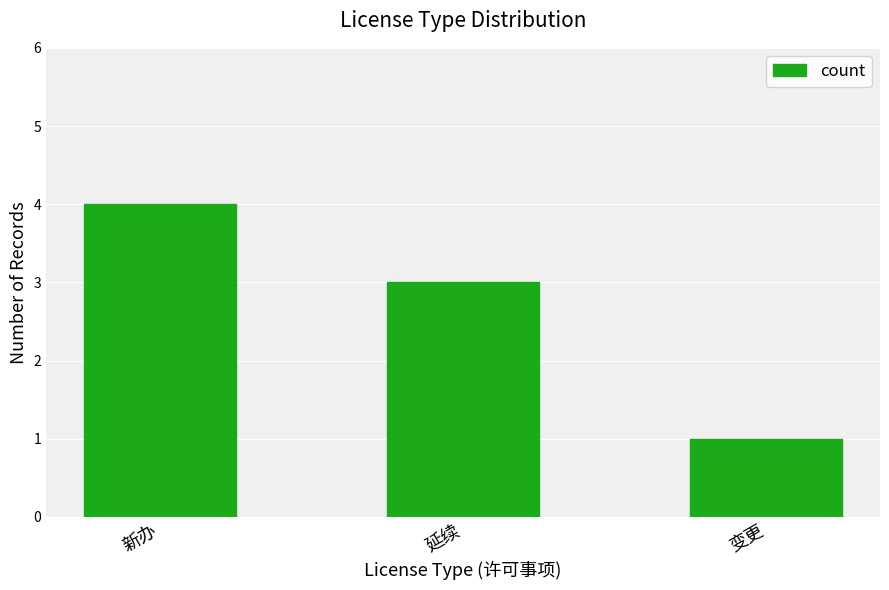

How many data points does each series have?

3